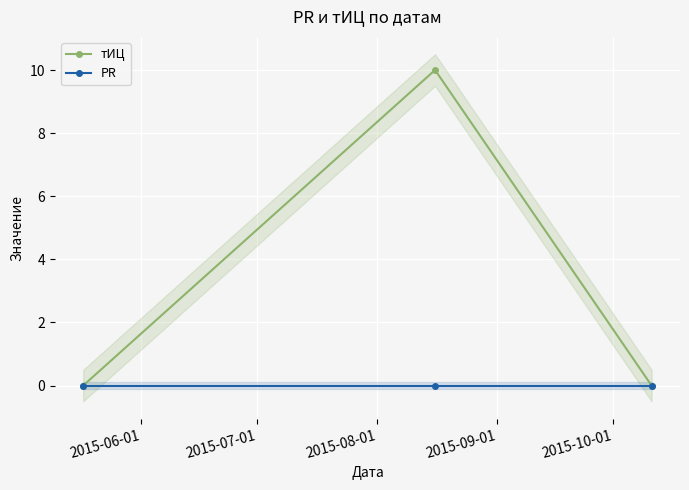

Between 2015-06-01 and 2015-07-01, which series saw the biggest shift?

тИЦ